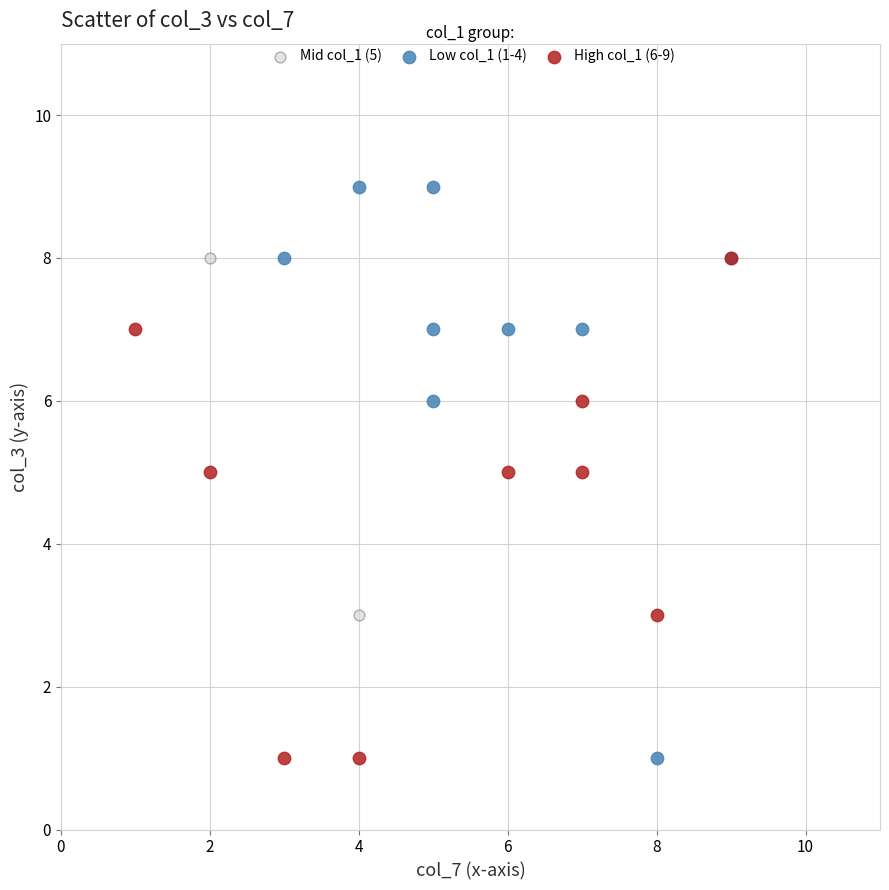

What are all the series names shown in the legend?

Mid col_1 (5), Low col_1 (1-4), High col_1 (6-9)